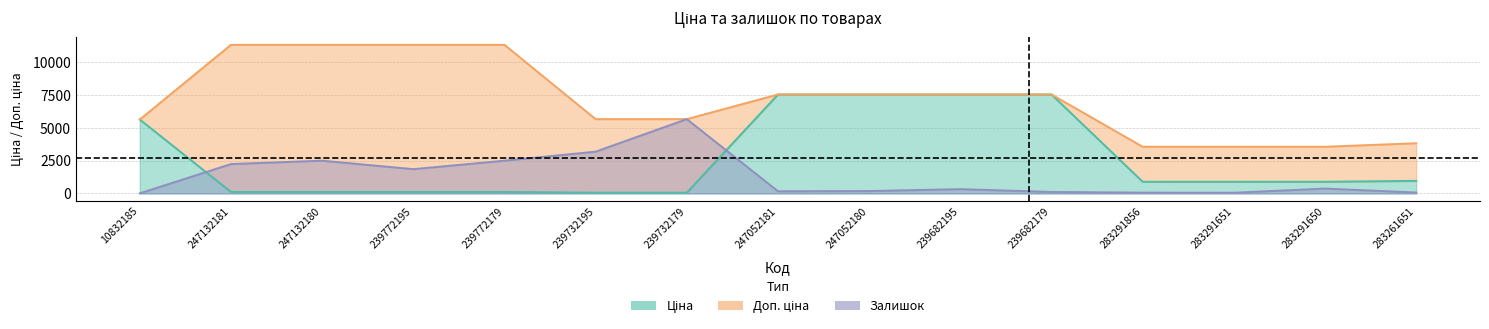

How many data points in Доп. ціна are above 7545?

8